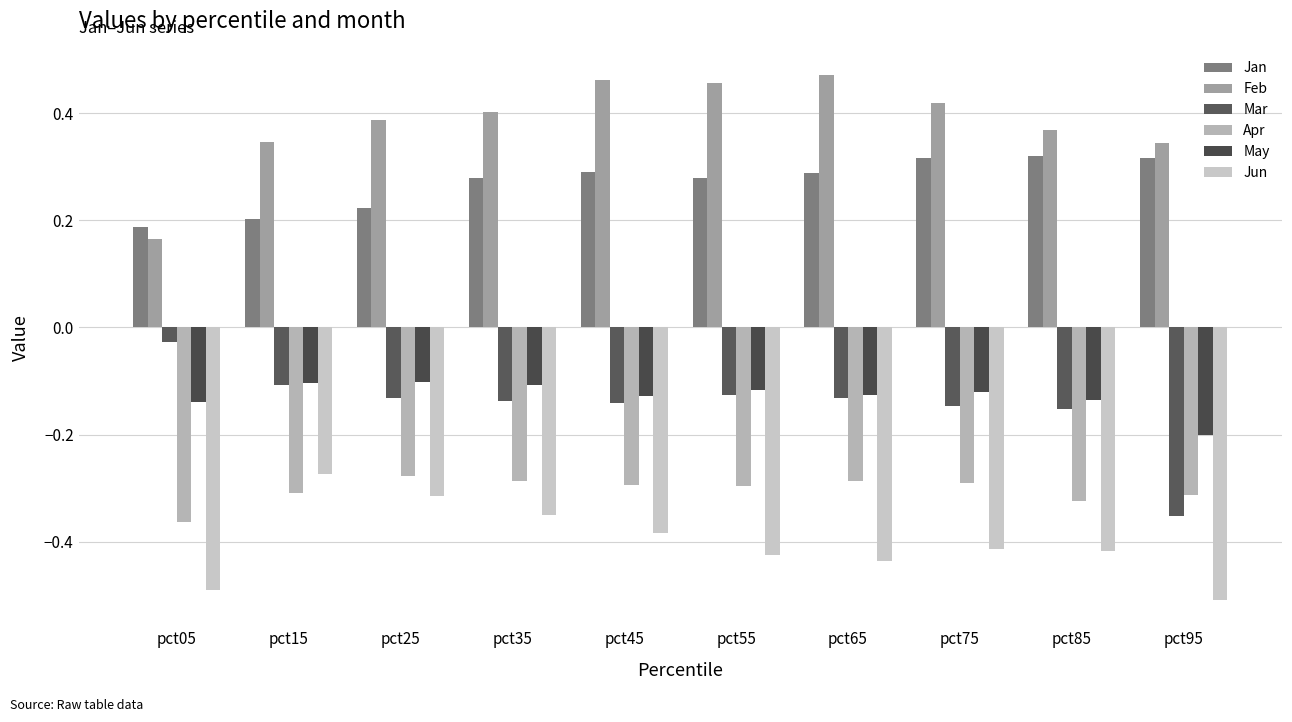

How many distinct data groups are displayed?

6